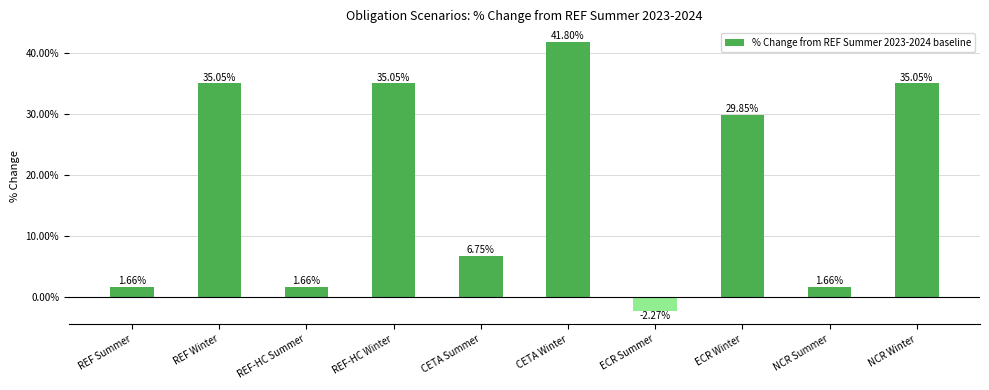

How many positive values are there?

9